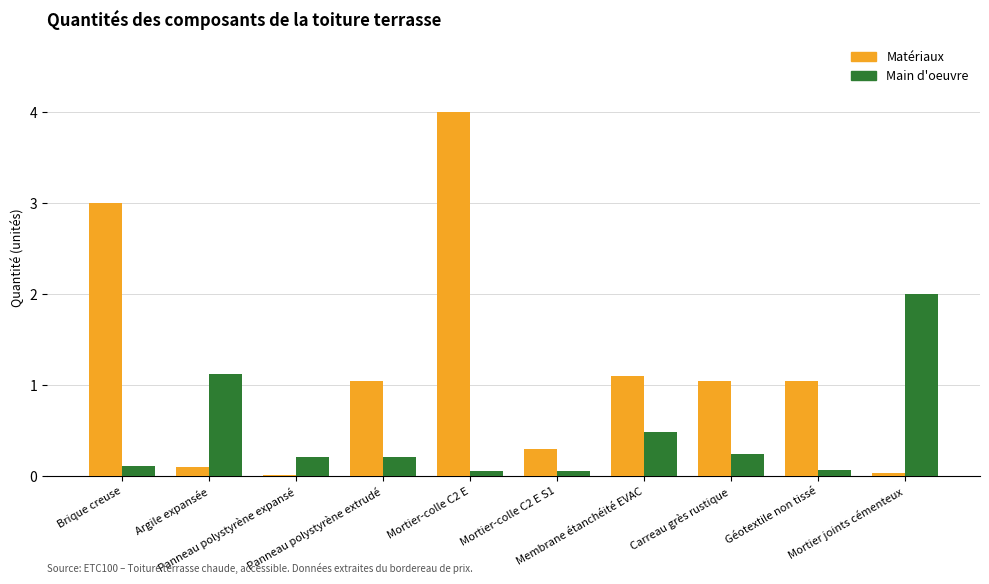

What is the maximum value for Main d'oeuvre?

2.0